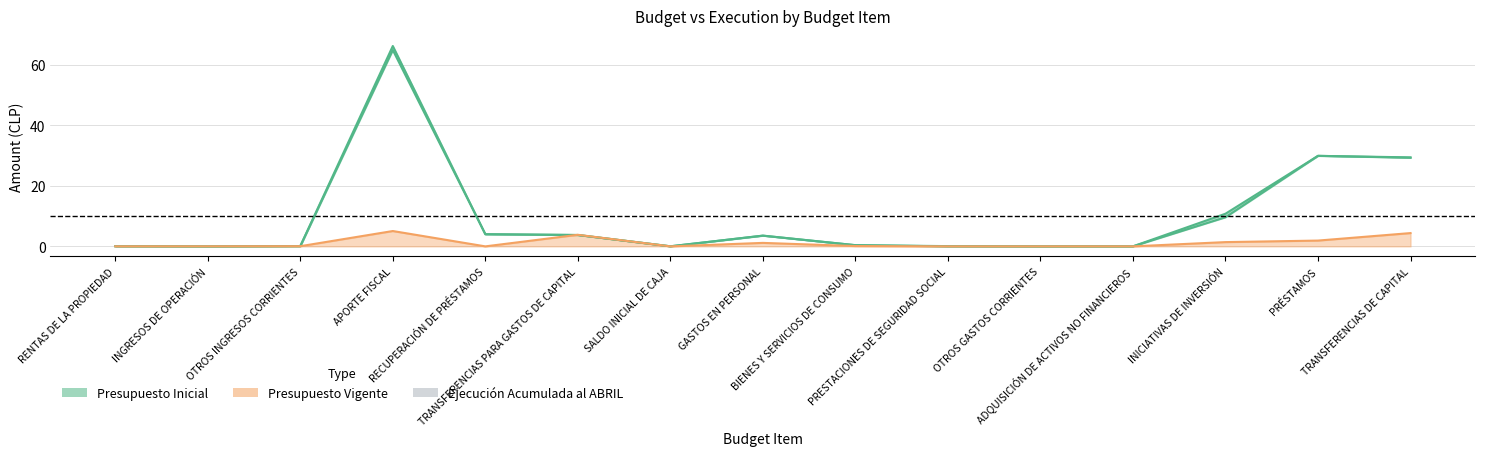

What is the average value of the Presupuesto Vigente series?

9.9